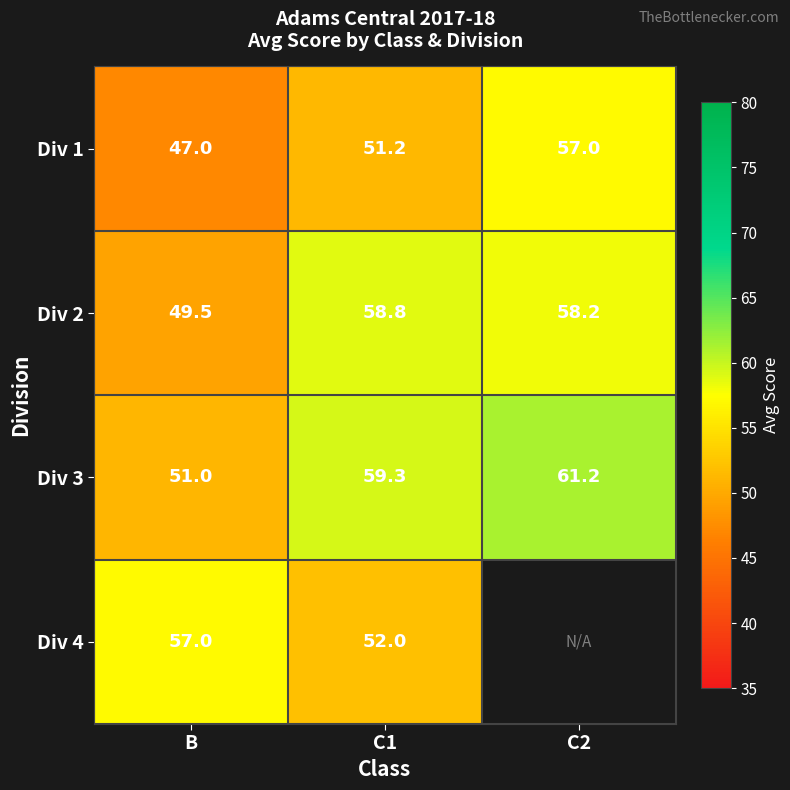

What is the sum of the Div 4 values at B and C1?

109.0